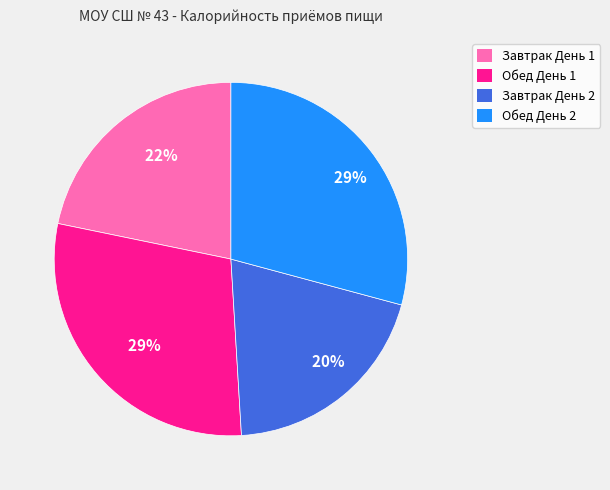

Approximately how many times larger is the value at Обед День 2 compared to Обед День 1?

1.0